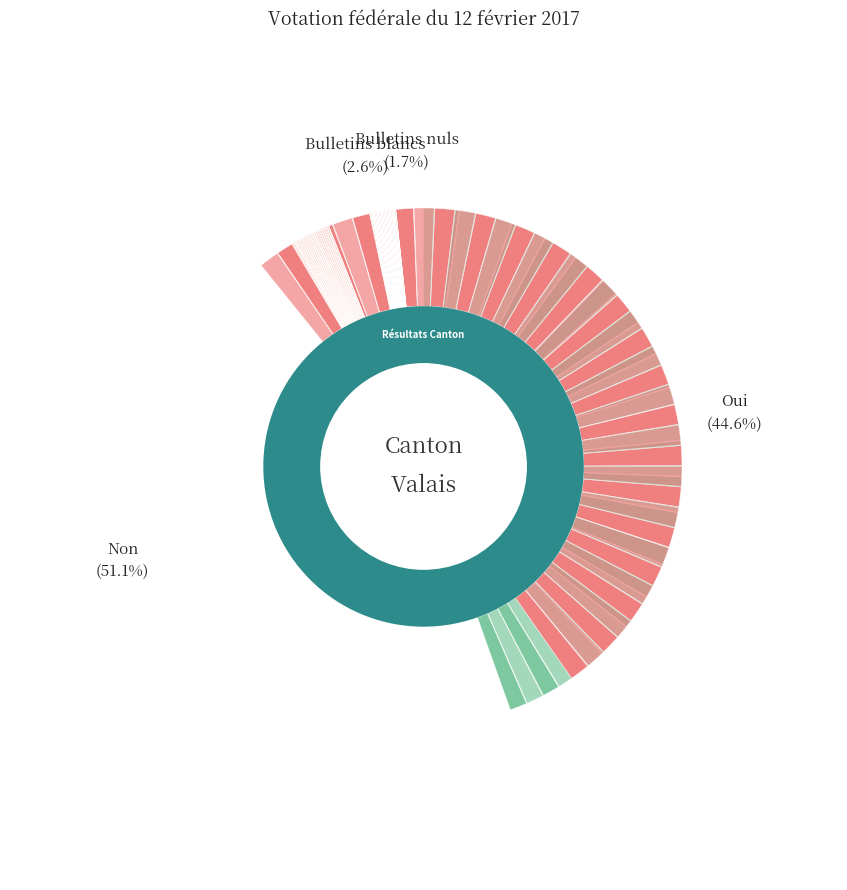

The Bulletins nuls slice represents 9% of the pie. True or false?

False